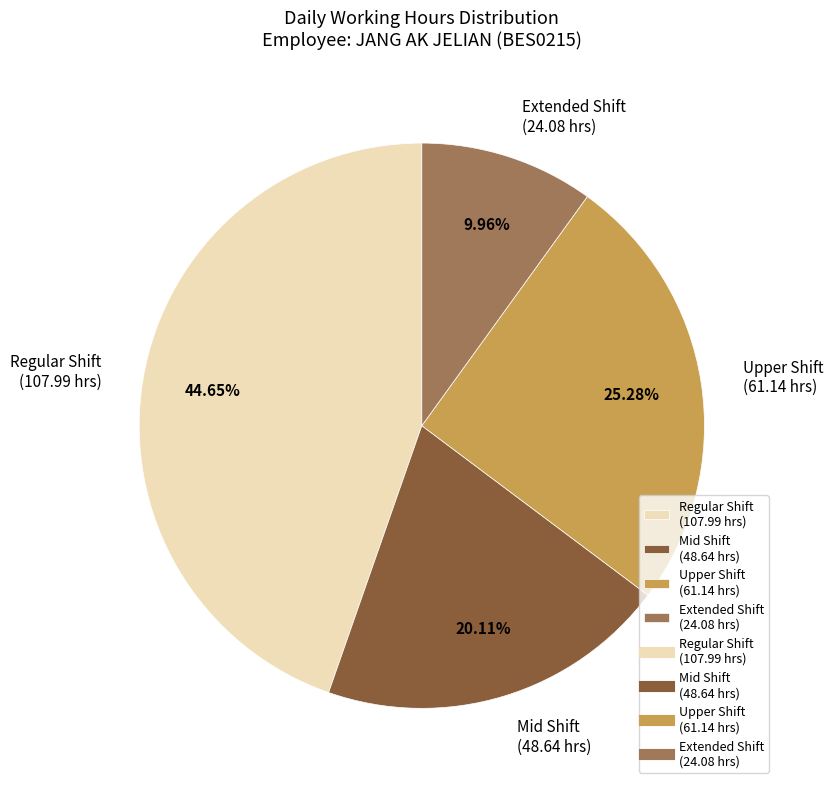

How many slices are in this pie chart?

4